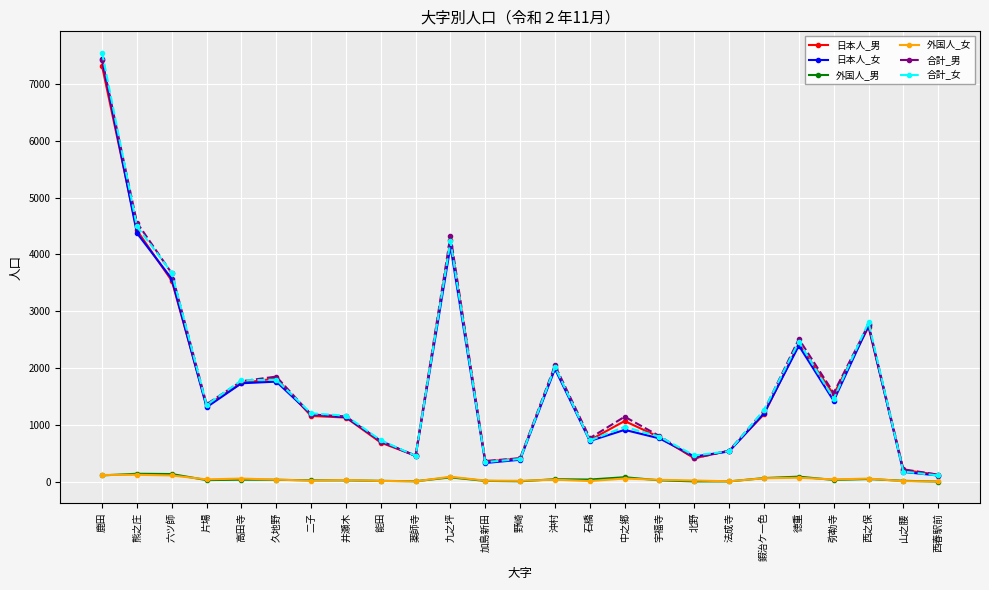

Between 高田寺 and 薬師寺, which series saw the biggest shift?

合計_女